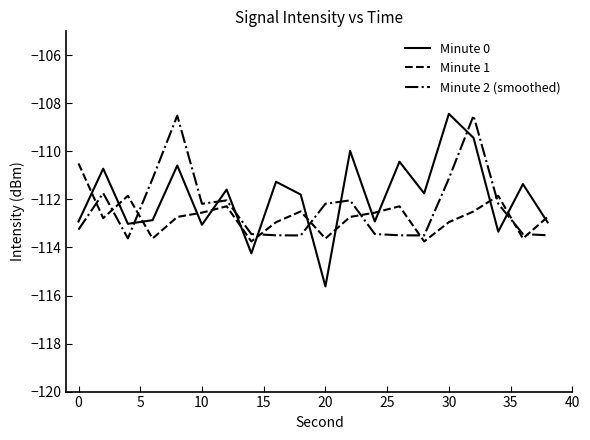

What is the highest value of the Minute 0 series?

-108.4